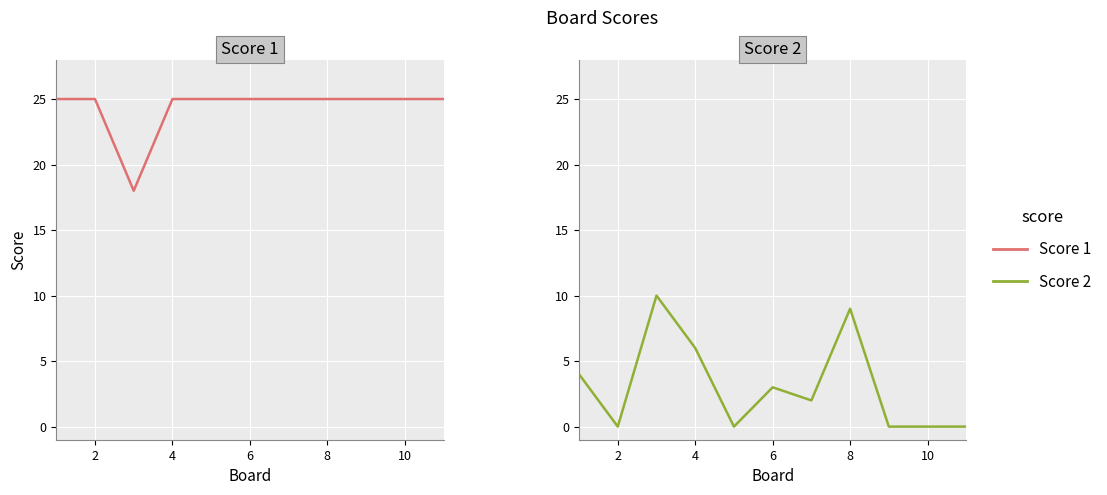

True or false: Score 2 has more than 1 points higher than both neighbors.

True